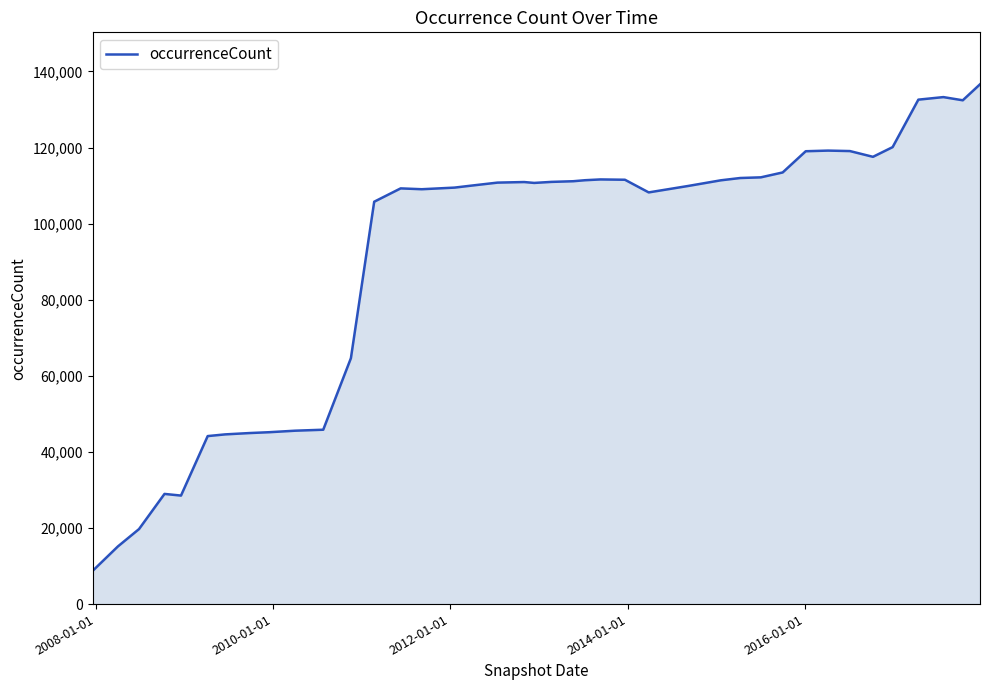

What is the difference between the maximum and minimum values?

127882